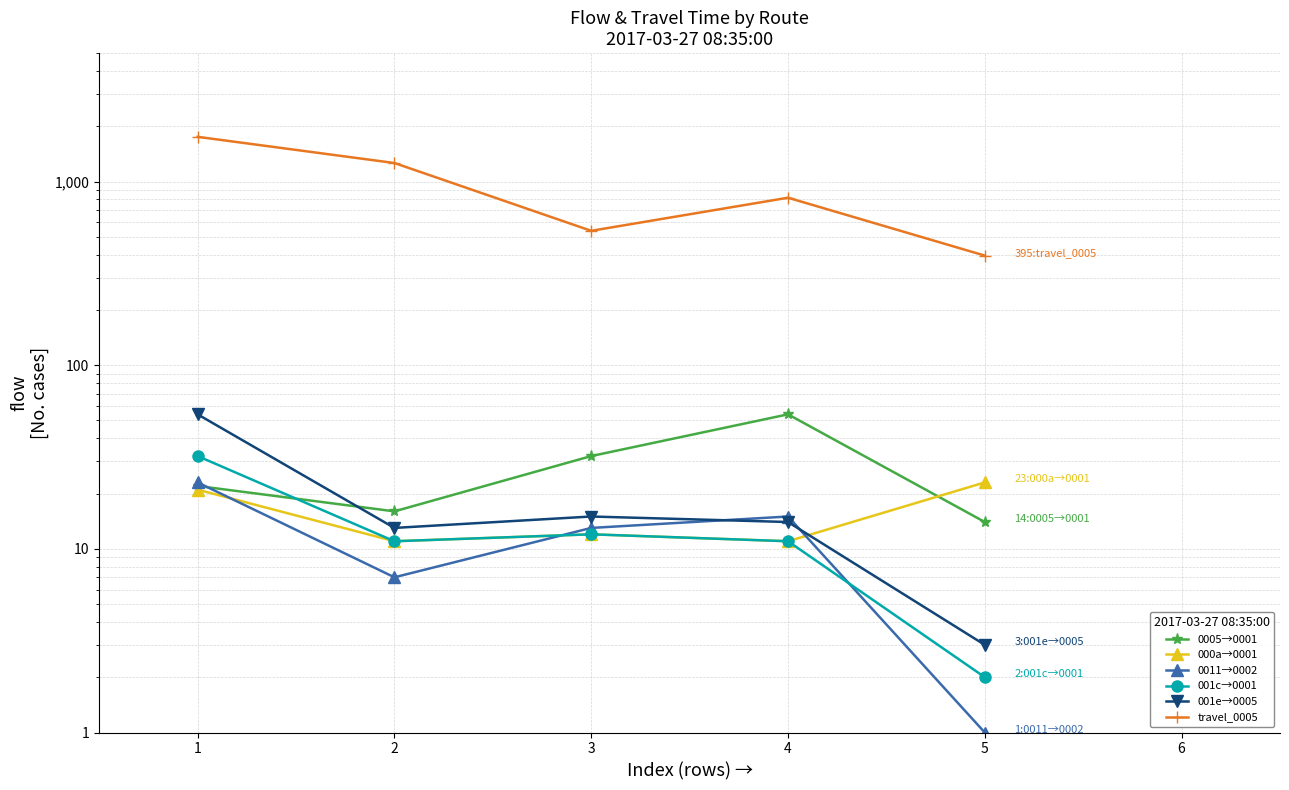

Between 2 and 4, which series saw the biggest shift?

travel_0005